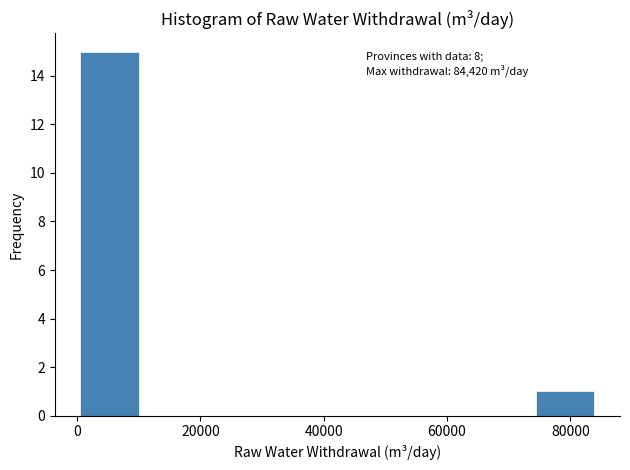

Which range on the x-axis has the tallest bar?

0 to 10000